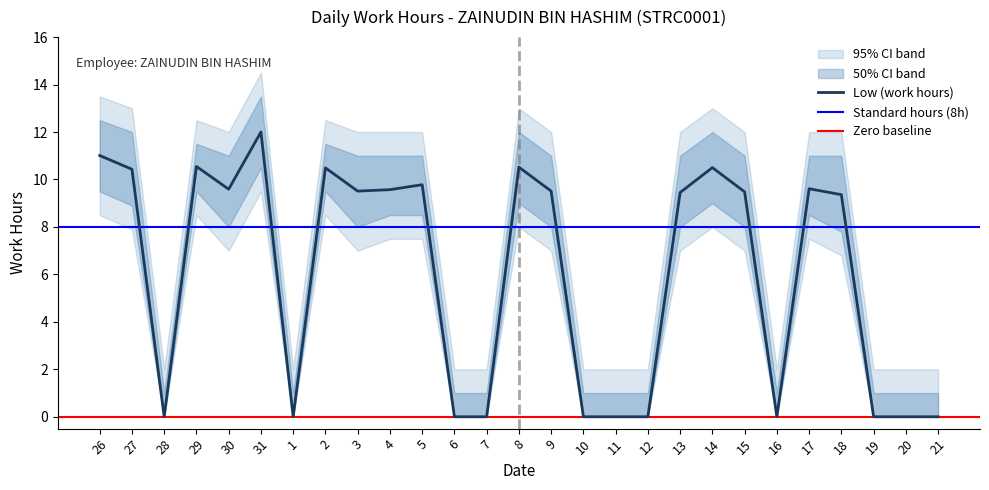

How many series are shown in this chart?

1